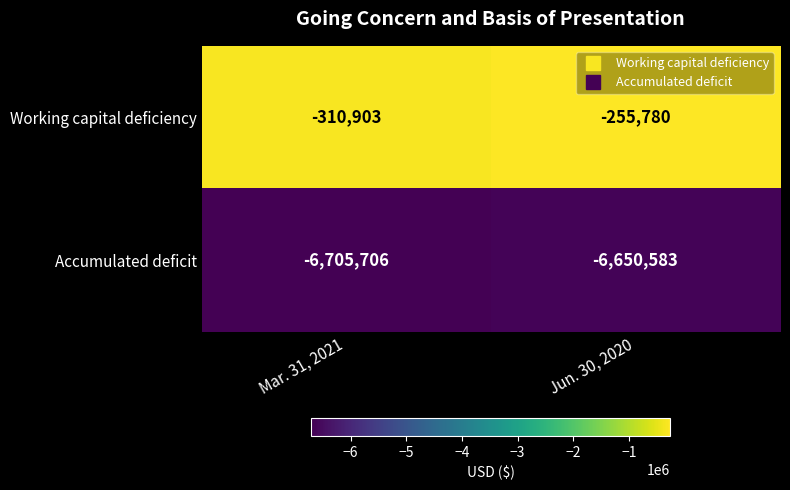

Rank the series at Mar. 31, 2021 from highest to lowest value.

Working capital deficiency, Accumulated deficit